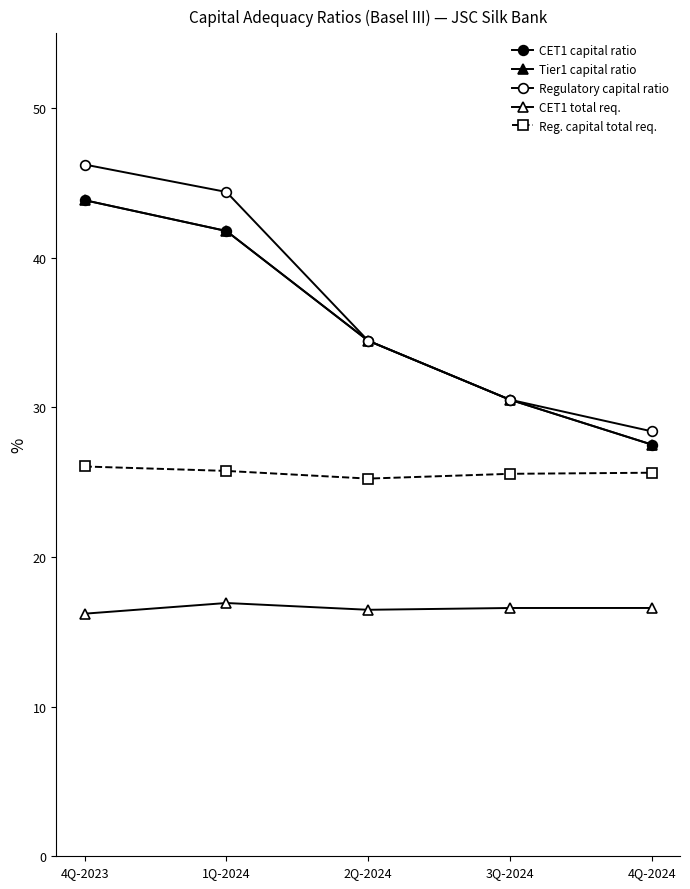

Does the chart have visible grid lines?

No